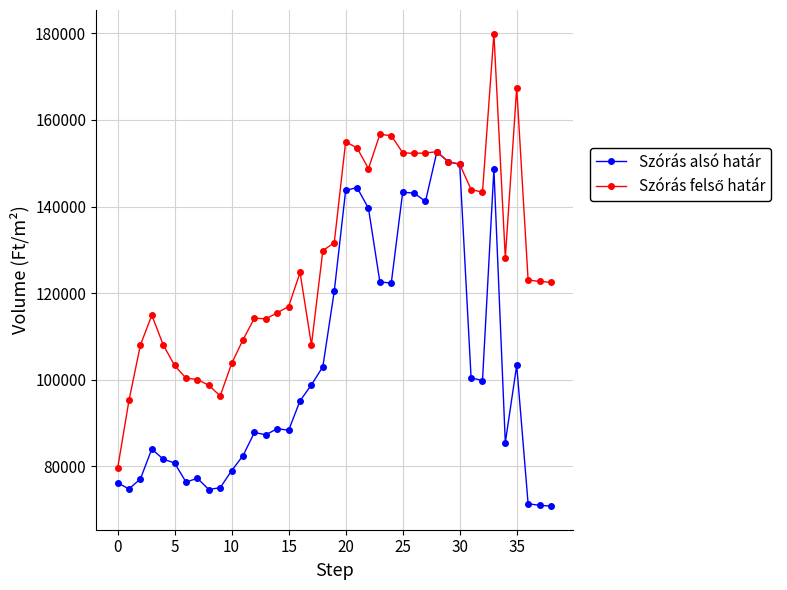

What is the highest value of the Szórás alsó határ series?

152646